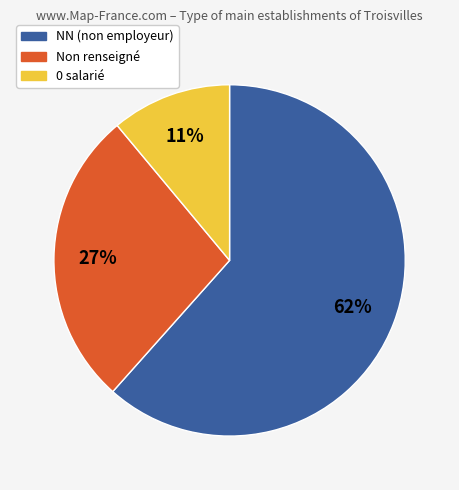

Is there a majority slice in this chart?

Yes